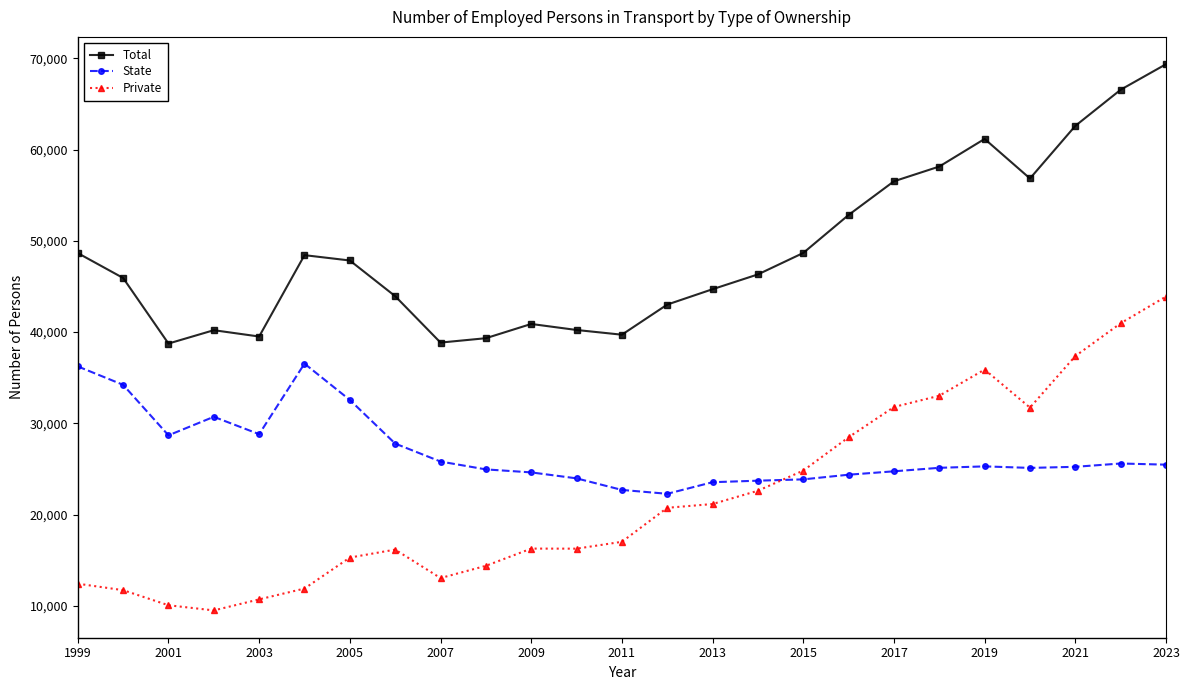

What are all the series names shown in the legend?

Total, State, Private